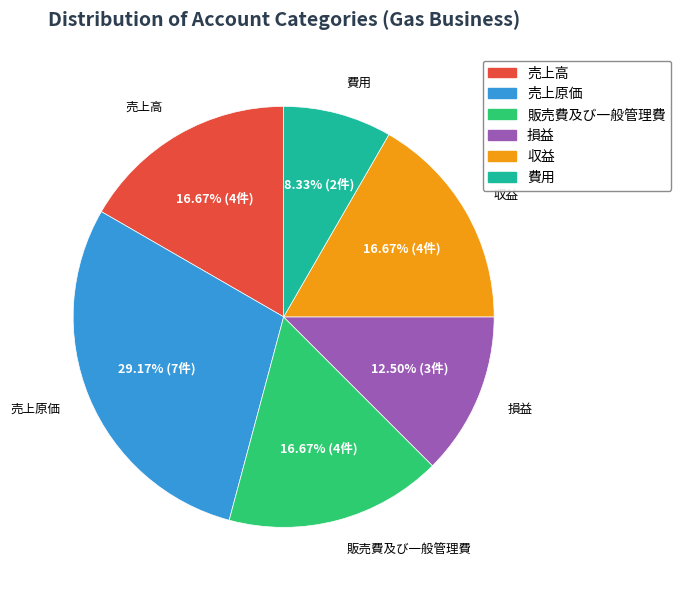

How many segments does this pie chart have?

6